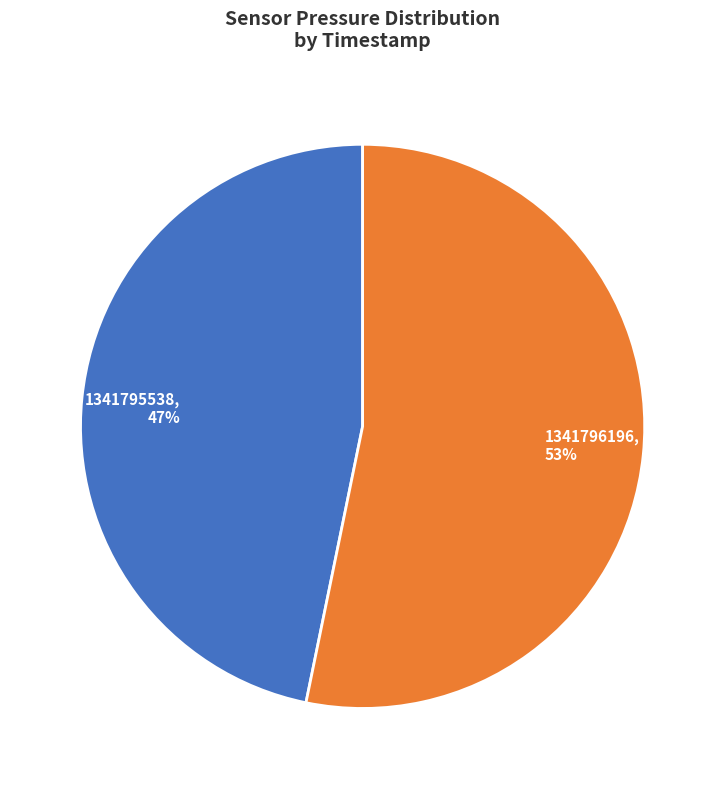

Is 1341795538 the majority of the pie?

No